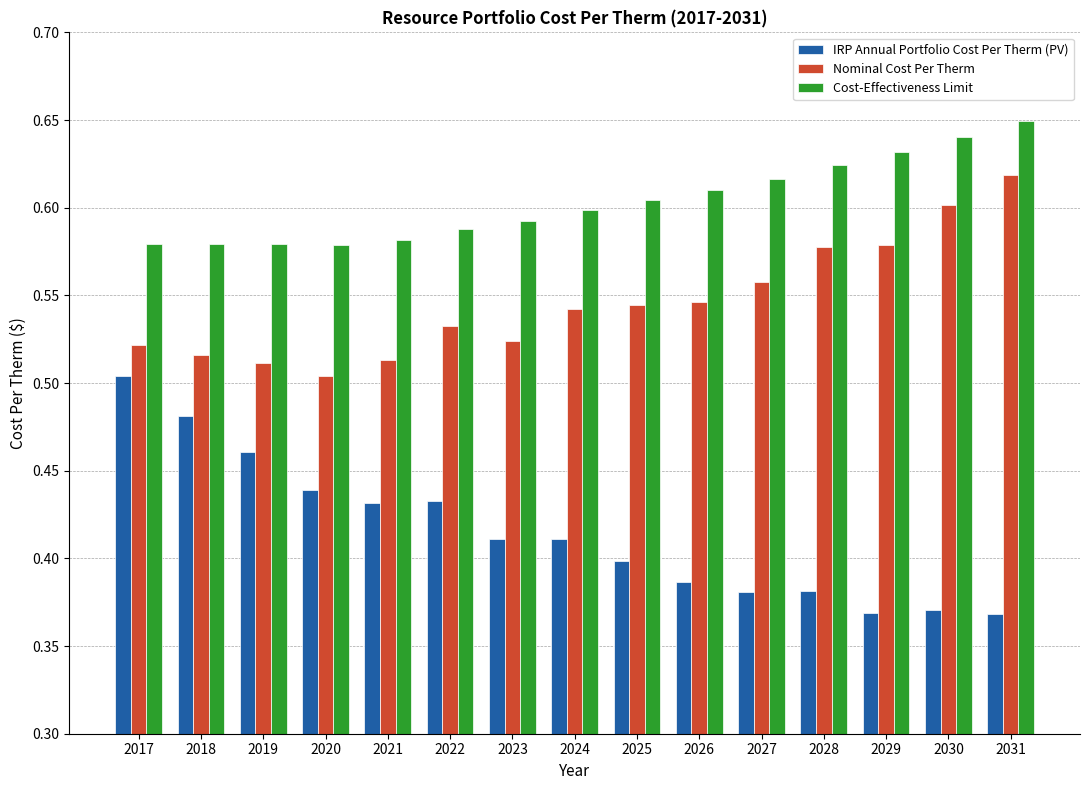

At which category is the sum across all series the highest?

2031